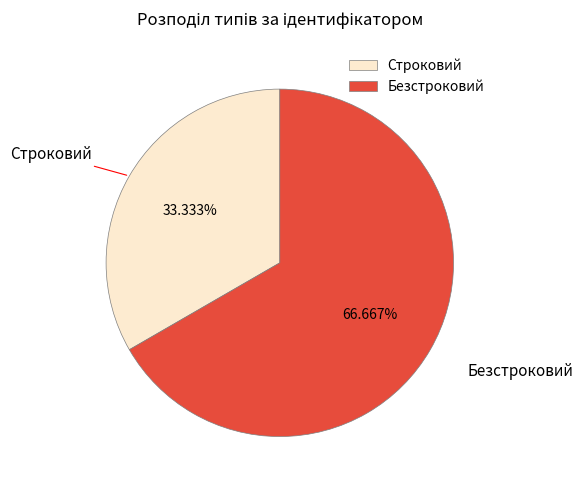

Approximately how many times larger is the value at Безстроковий compared to Строковий?

2.0